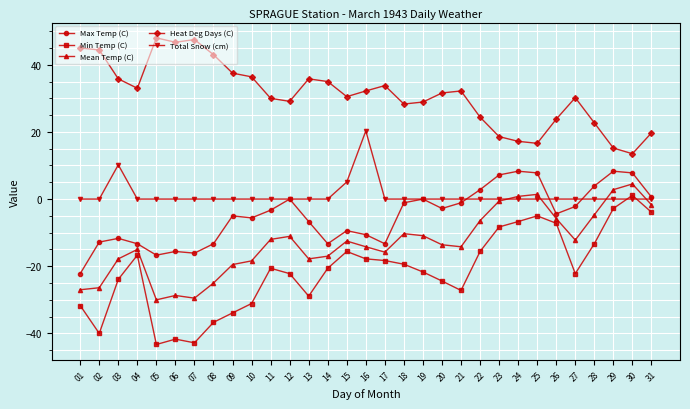

How many values in Mean Temp (C) are above zero?

4